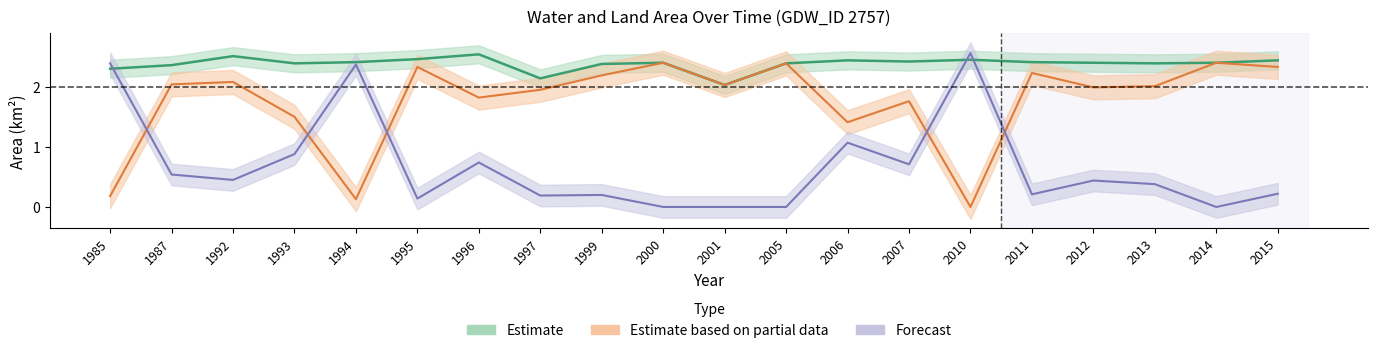

At which category is the sum across all series the highest?

1996